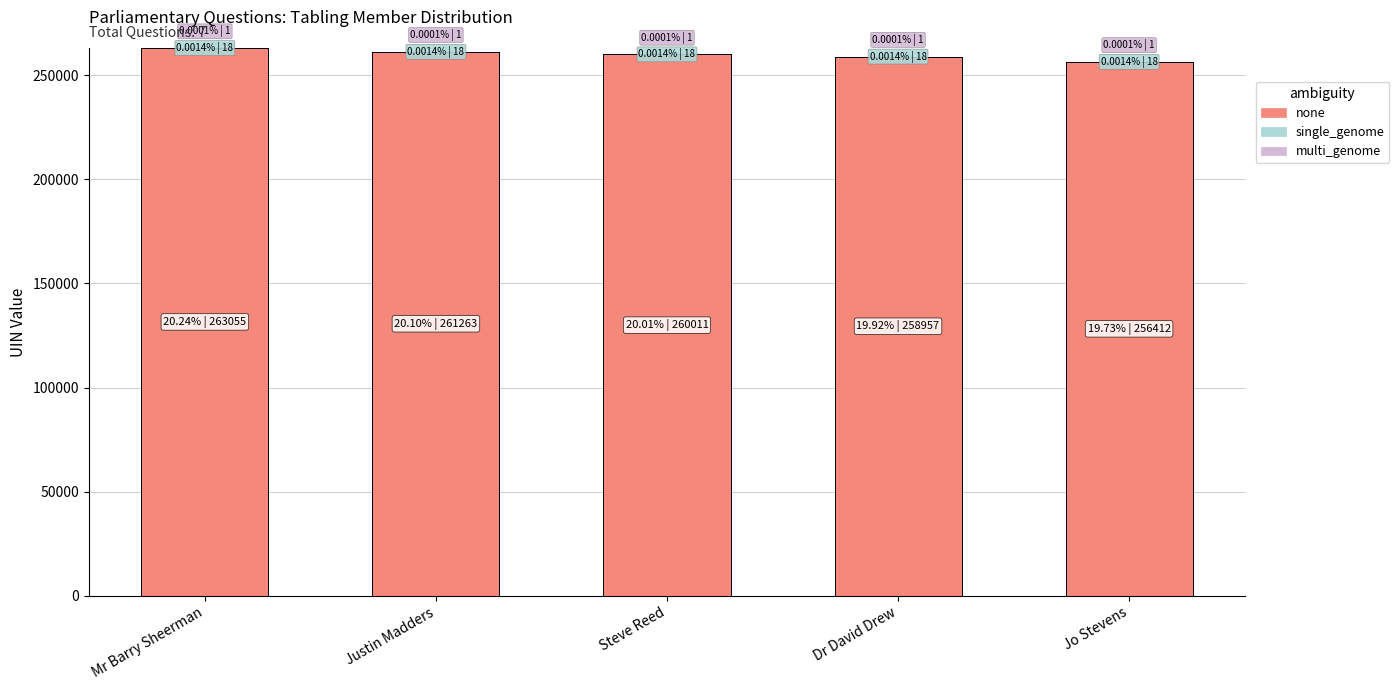

What is the maximum value for none?

263055